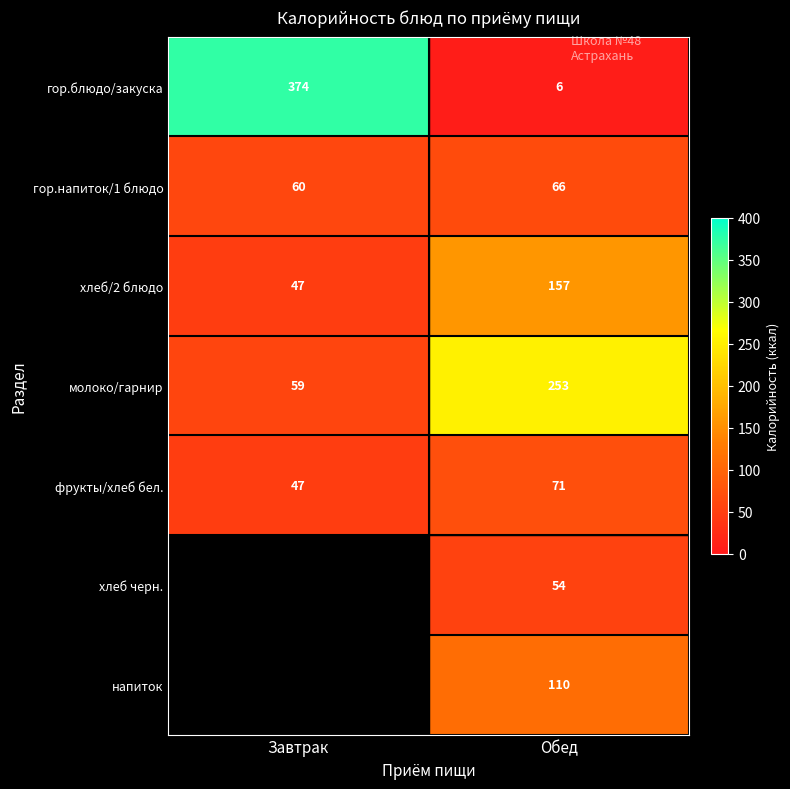

List the labels in order of фрукты/хлеб бел. value, largest first.

Обед, Завтрак